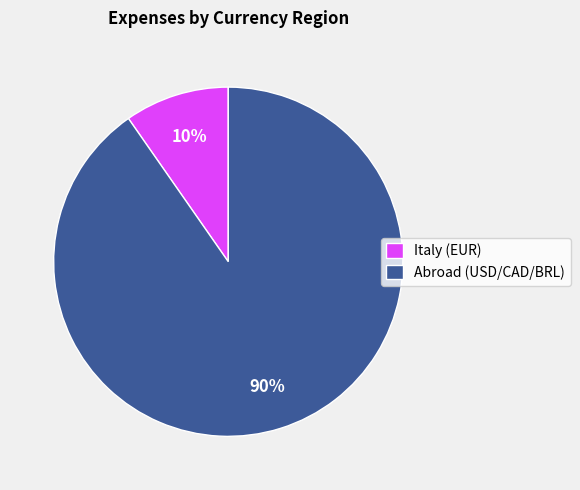

Between Italy (EUR) and Abroad (USD/CAD/BRL), which is larger?

Abroad (USD/CAD/BRL)